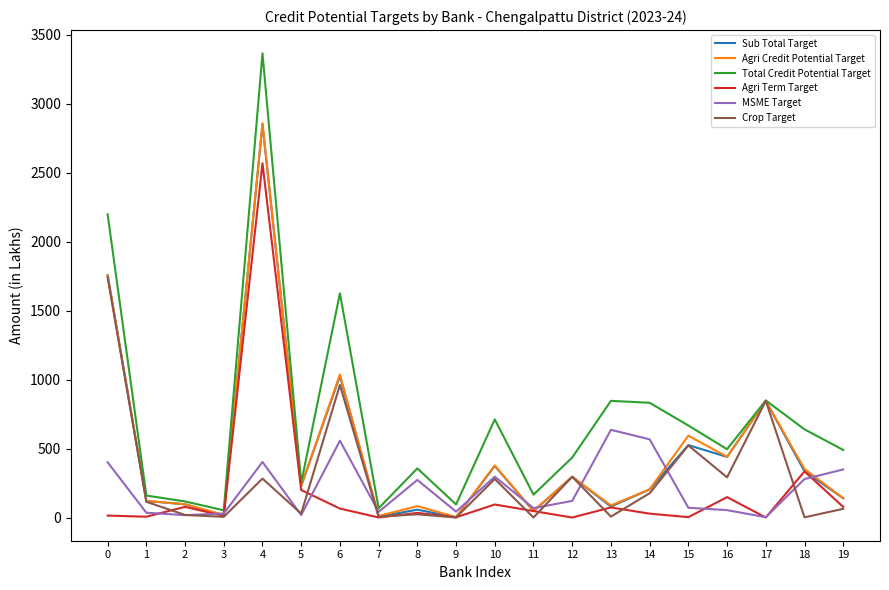

What is the total value across all series at 4?

12328.3